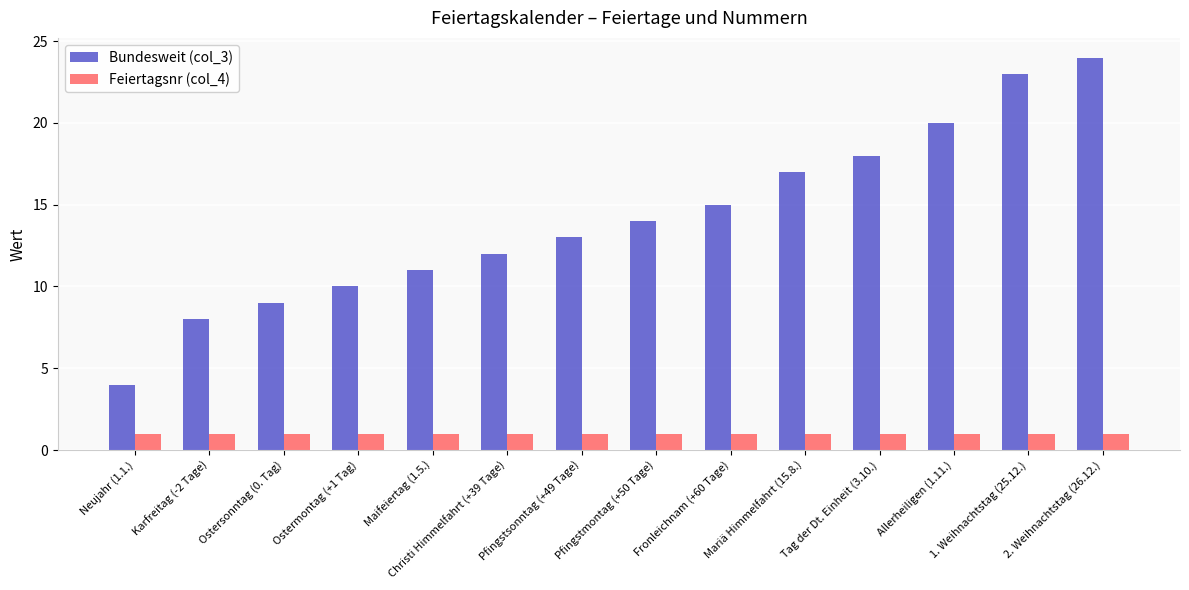

At how many categories does at least one series exceed 19?

3